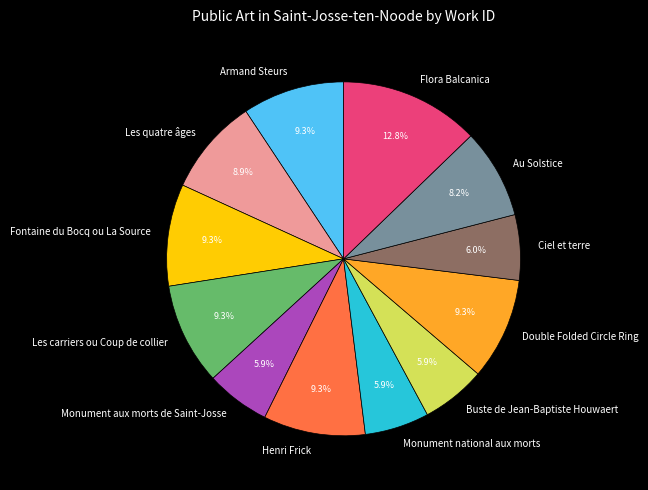

How many slices are in this pie chart?

12